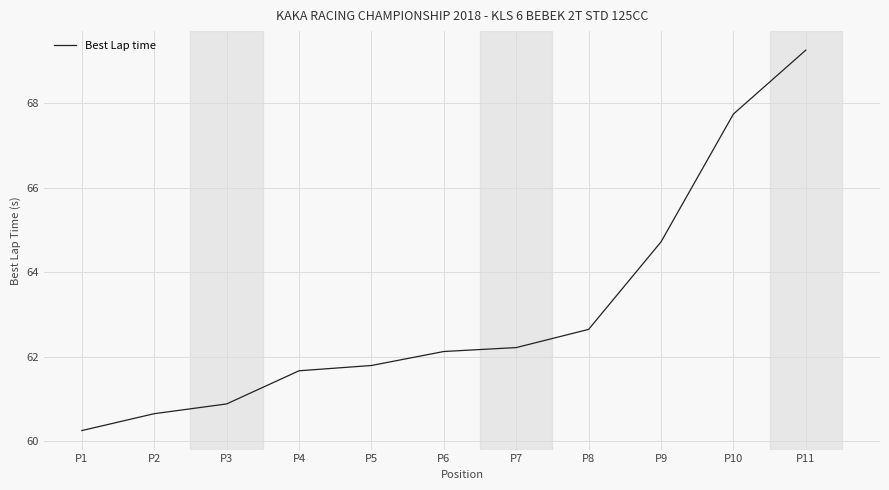

What is the average value?

63.1